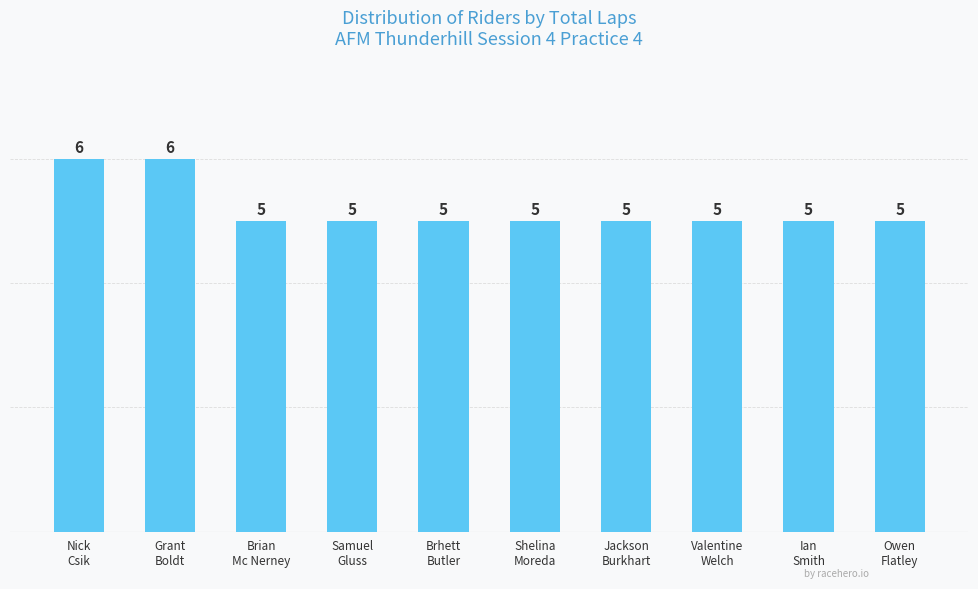

What is the label of the 3rd bar from the left?

Brian
Mc Nerney